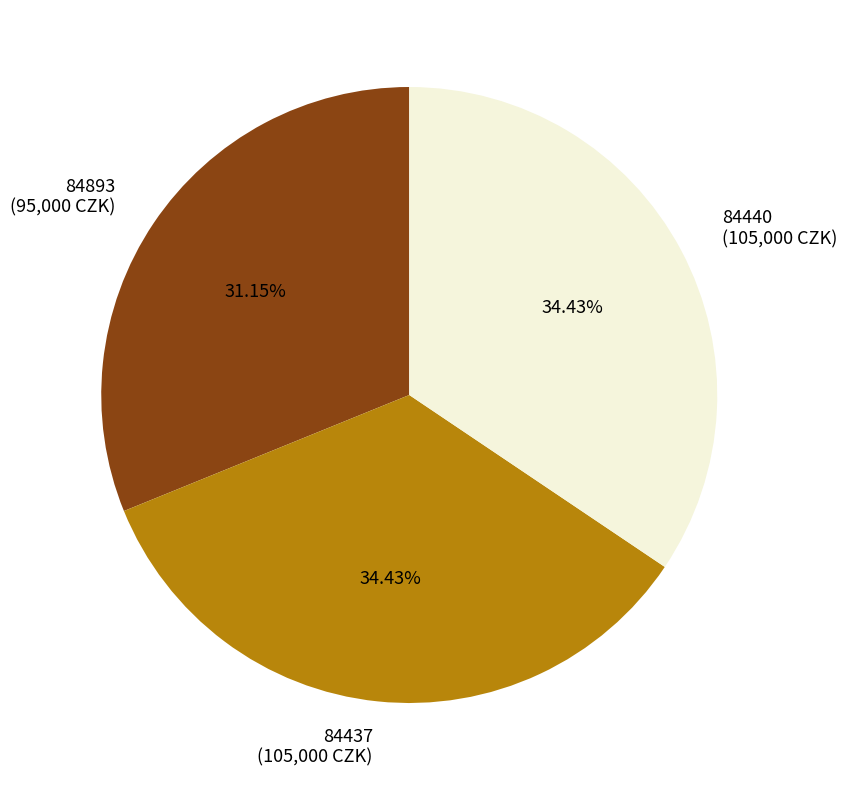

Does any single category account for the majority?

No